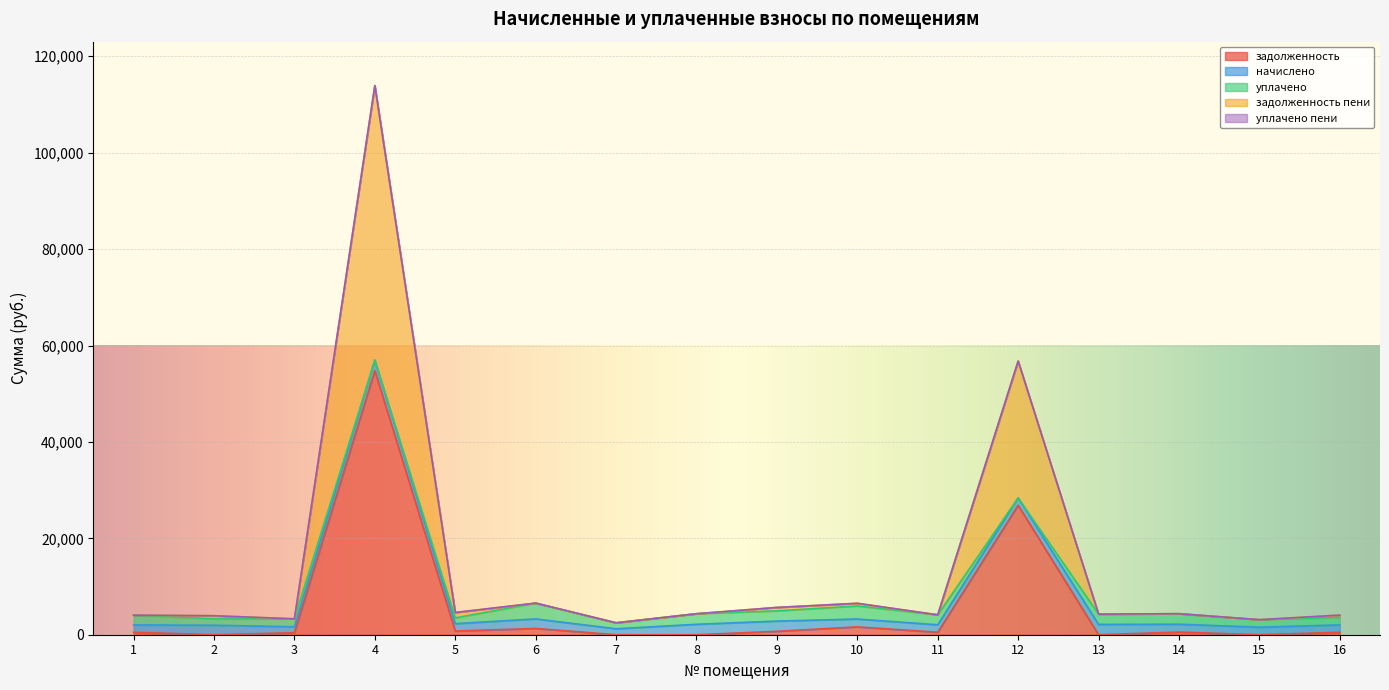

Where is задолженность nearest to the value 27398?

12